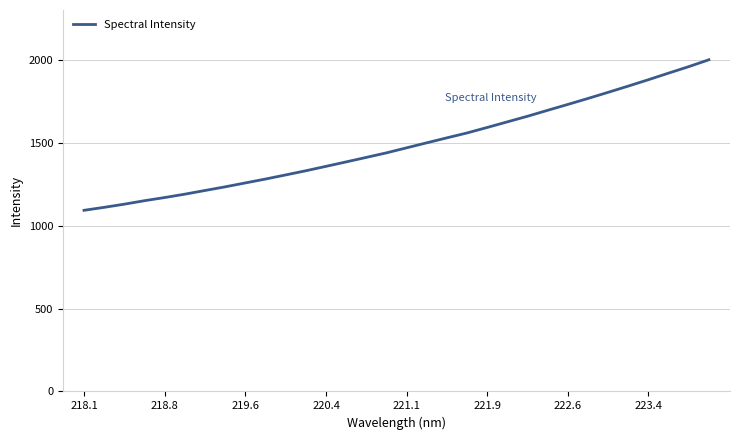

What is the smallest value displayed?

1093.1